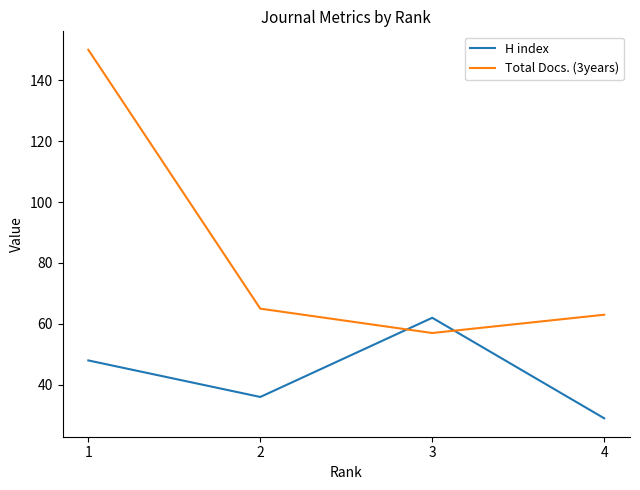

At which label is H index closest to 45?

1